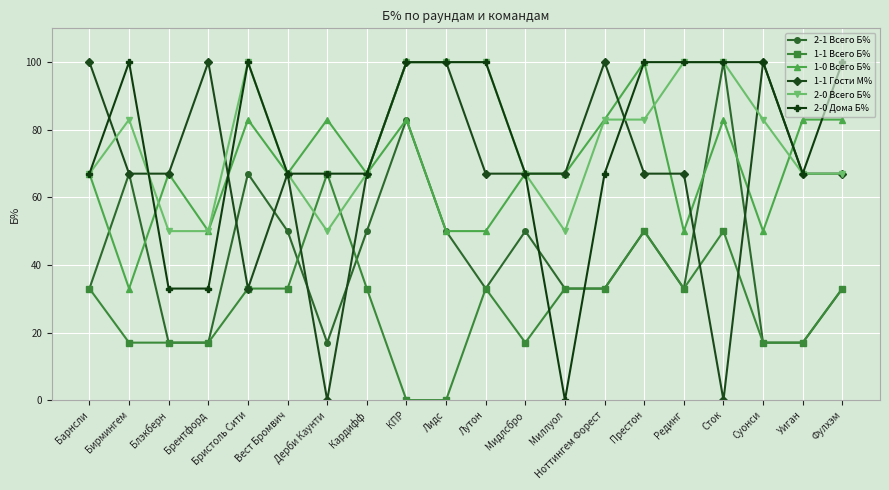

How many data points does each series have?

20